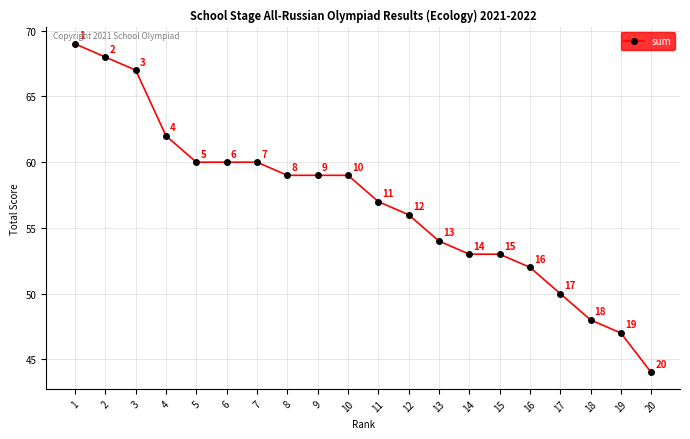

What is the smallest value displayed?

44